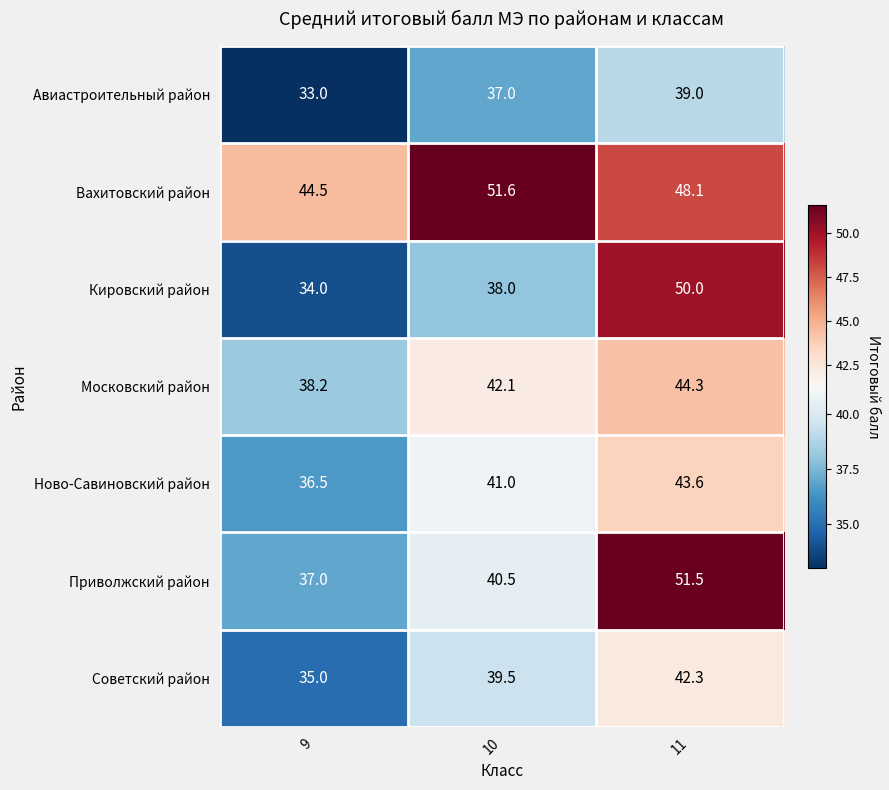

Is it true that Ново-Савиновский район equals 41.0 at 10?

True